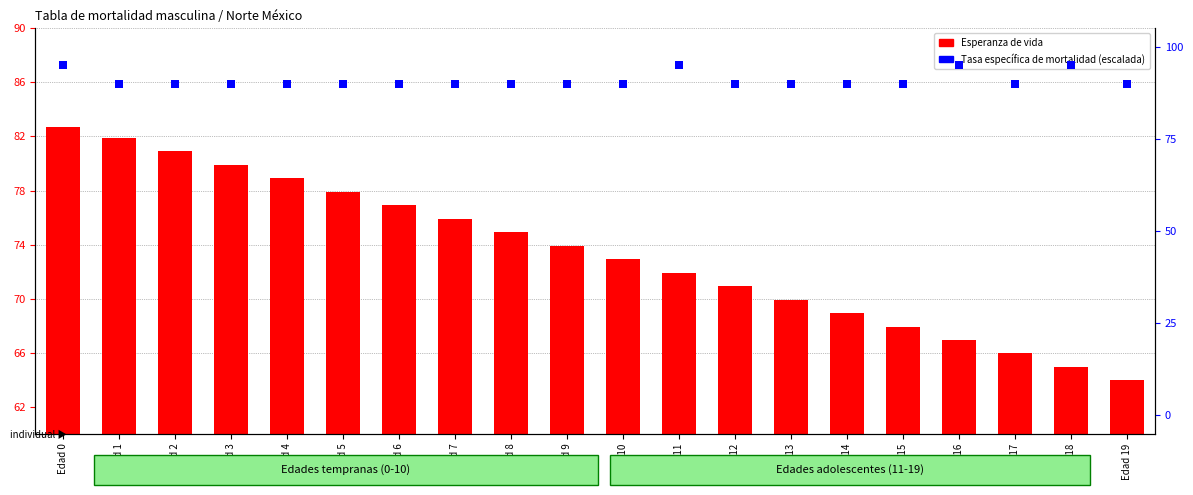

What is the total value across all series at Edad 18?

160.0